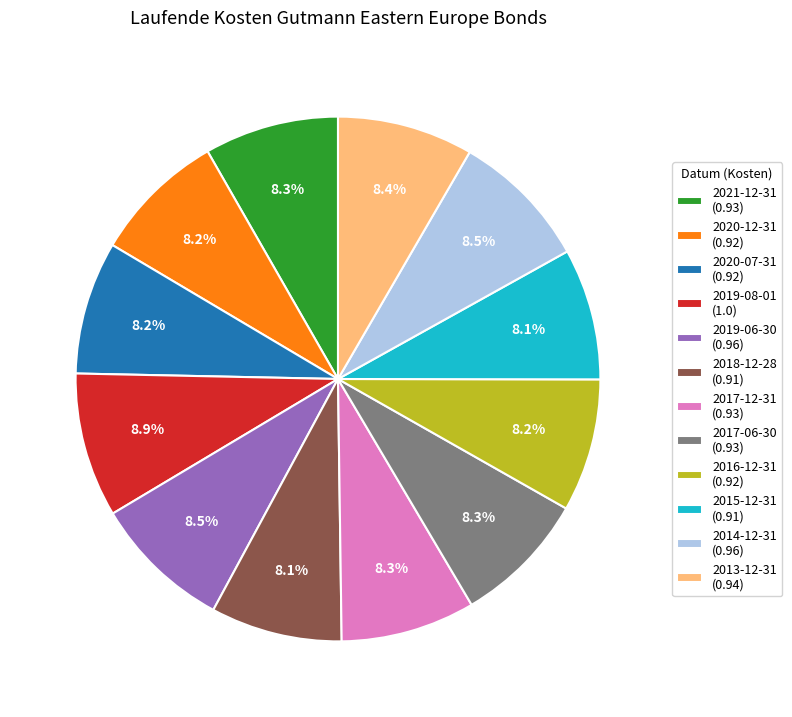

Is the sum of 2021-12-31 (0.93) and 2018-12-28 (0.91) greater than half?

No